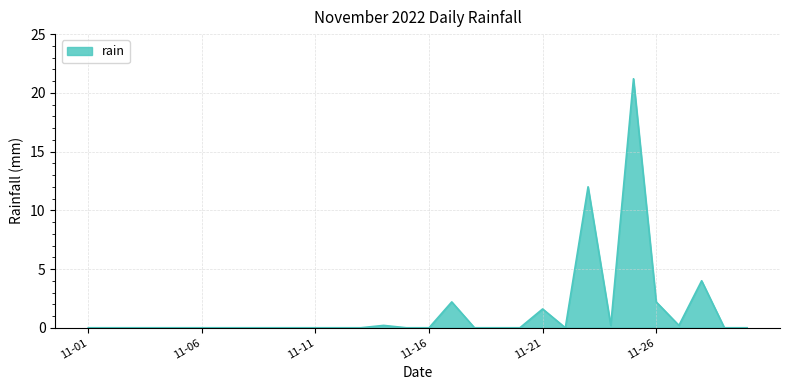

What is the difference between the second highest and second lowest values?

12.0